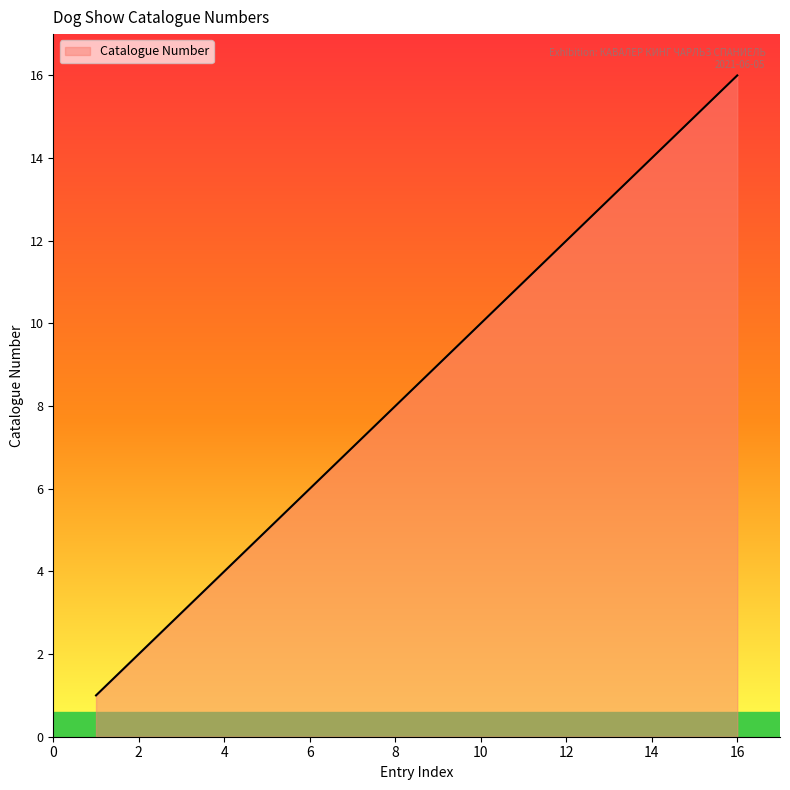

Count the number of data series in this chart.

1